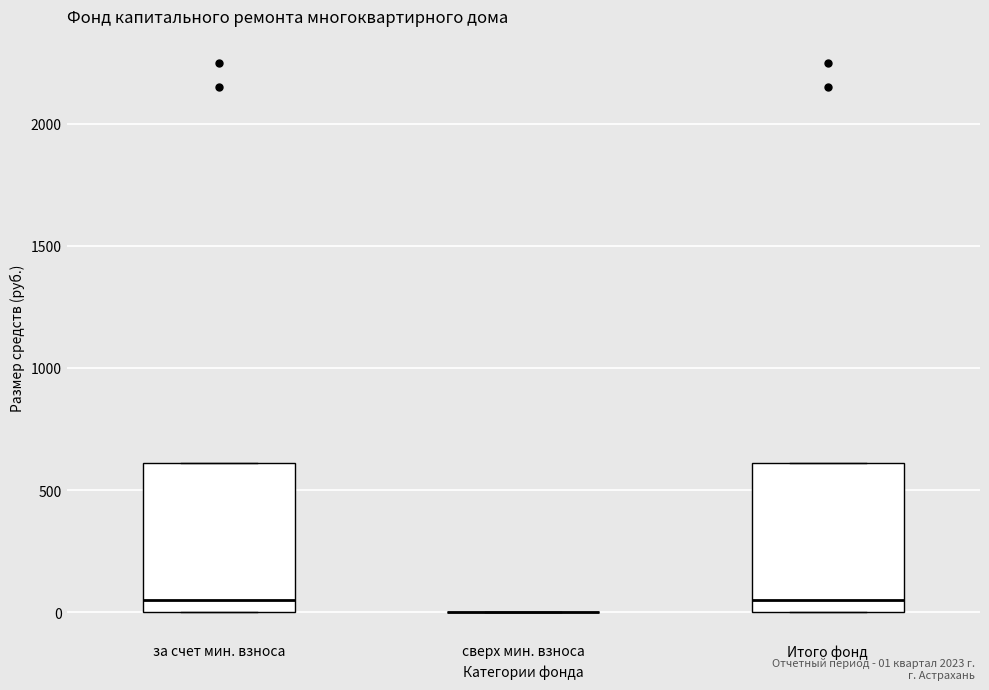

Reading left to right, transcribe this box plot: for each box, give where its median line is, the range the box spans, and where its two whiskers end, as read against the y-axis. The values are not printed on the chart, so give them approximately, as read against the axis.

за счет мин. взноса: median 50, box 0 to 600, whiskers 0 to 600
сверх мин. взноса: box collapsed to a line at 0, whiskers 0 to 0
Итого фонд: median 50, box 0 to 600, whiskers 0 to 600